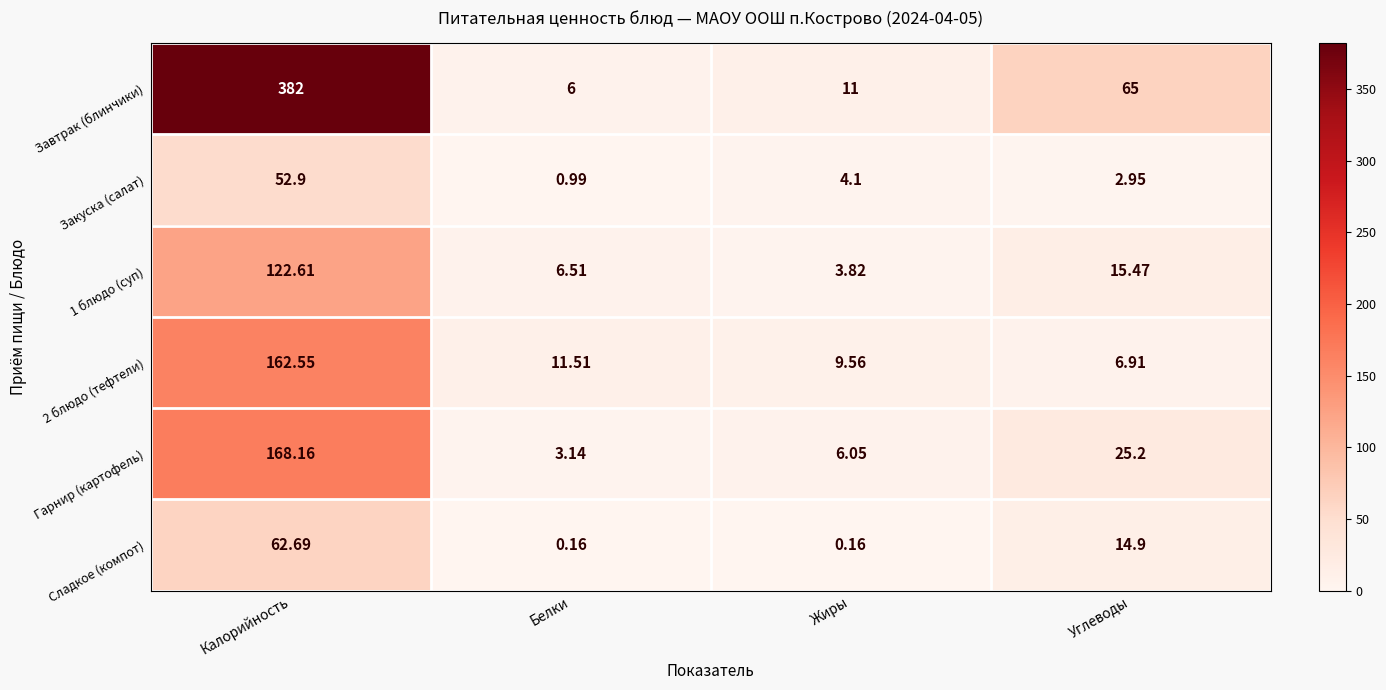

Rank the series at Белки from highest to lowest value.

2 блюдо (тефтели), 1 блюдо (суп), Завтрак (блинчики), Гарнир (картофель), Закуска (салат), Сладкое (компот)